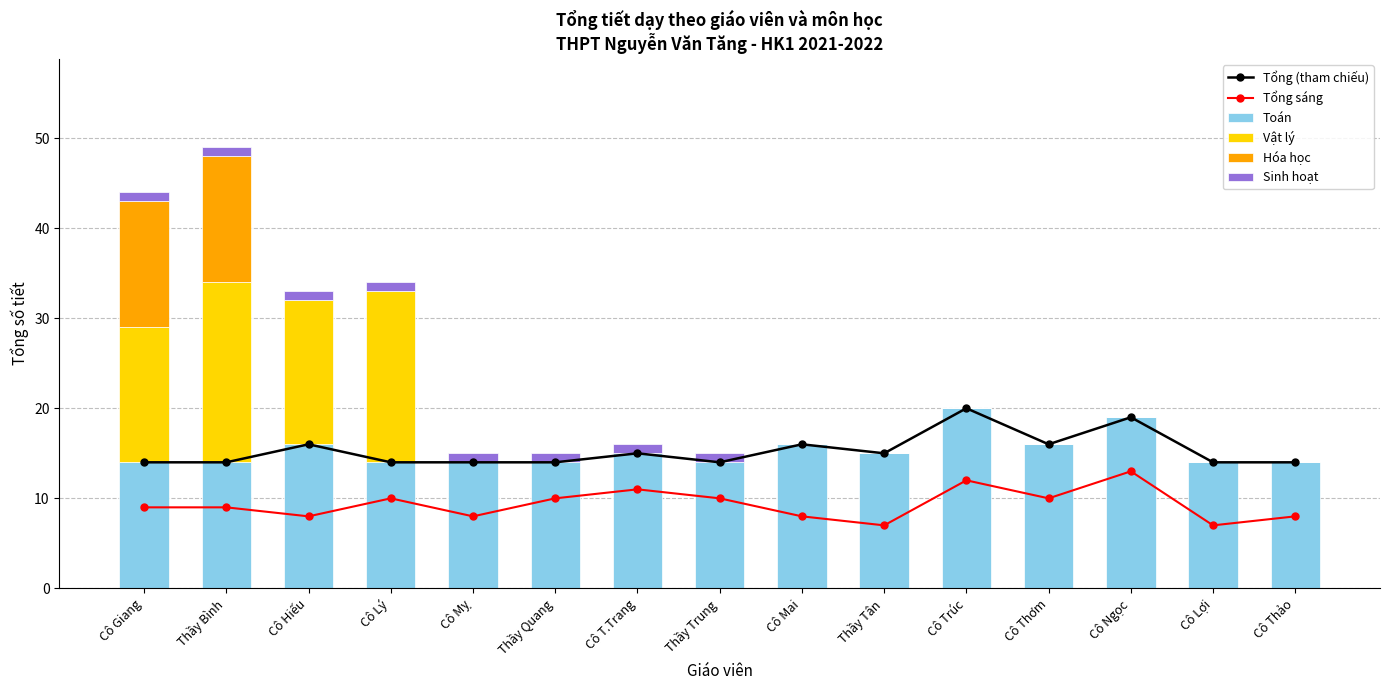

Reading left to right, transcribe all the data shown in this chart.

Tổng (tham chiếu): Cô Giang=14	Thầy Bình=14	Cô Hiếu=16	Cô Lý=14	Cô Mỵ=14	Thầy Quang=14	Cô T.Trang=15	Thầy Trung=14	Cô Mai=16	Thầy Tân=15	Cô Trúc=20	Cô Thơm=16	Cô Ngọc=19	Cô Lợi=14	Cô Thảo=14
Tổng sáng: Cô Giang=9	Thầy Bình=9	Cô Hiếu=8	Cô Lý=10	Cô Mỵ=8	Thầy Quang=10	Cô T.Trang=11	Thầy Trung=10	Cô Mai=8	Thầy Tân=7	Cô Trúc=12	Cô Thơm=10	Cô Ngọc=13	Cô Lợi=7	Cô Thảo=8
Toán: Cô Giang=14	Thầy Bình=14	Cô Hiếu=16	Cô Lý=14	Cô Mỵ=14	Thầy Quang=14	Cô T.Trang=15	Thầy Trung=14	Cô Mai=16	Thầy Tân=15	Cô Trúc=20	Cô Thơm=16	Cô Ngọc=19	Cô Lợi=14	Cô Thảo=14
Vật lý: Cô Giang=15	Thầy Bình=20	Cô Hiếu=16	Cô Lý=19	Cô Mỵ=0	Thầy Quang=0	Cô T.Trang=0	Thầy Trung=0	Cô Mai=0	Thầy Tân=0	Cô Trúc=0	Cô Thơm=0	Cô Ngọc=0	Cô Lợi=0	Cô Thảo=0
Hóa học: Cô Giang=14	Thầy Bình=14	Cô Hiếu=0	Cô Lý=0	Cô Mỵ=0	Thầy Quang=0	Cô T.Trang=0	Thầy Trung=0	Cô Mai=0	Thầy Tân=0	Cô Trúc=0	Cô Thơm=0	Cô Ngọc=0	Cô Lợi=0	Cô Thảo=0
Sinh hoạt: Cô Giang=1	Thầy Bình=1	Cô Hiếu=1	Cô Lý=1	Cô Mỵ=1	Thầy Quang=1	Cô T.Trang=1	Thầy Trung=1	Cô Mai=0	Thầy Tân=0	Cô Trúc=0	Cô Thơm=0	Cô Ngọc=0	Cô Lợi=0	Cô Thảo=0